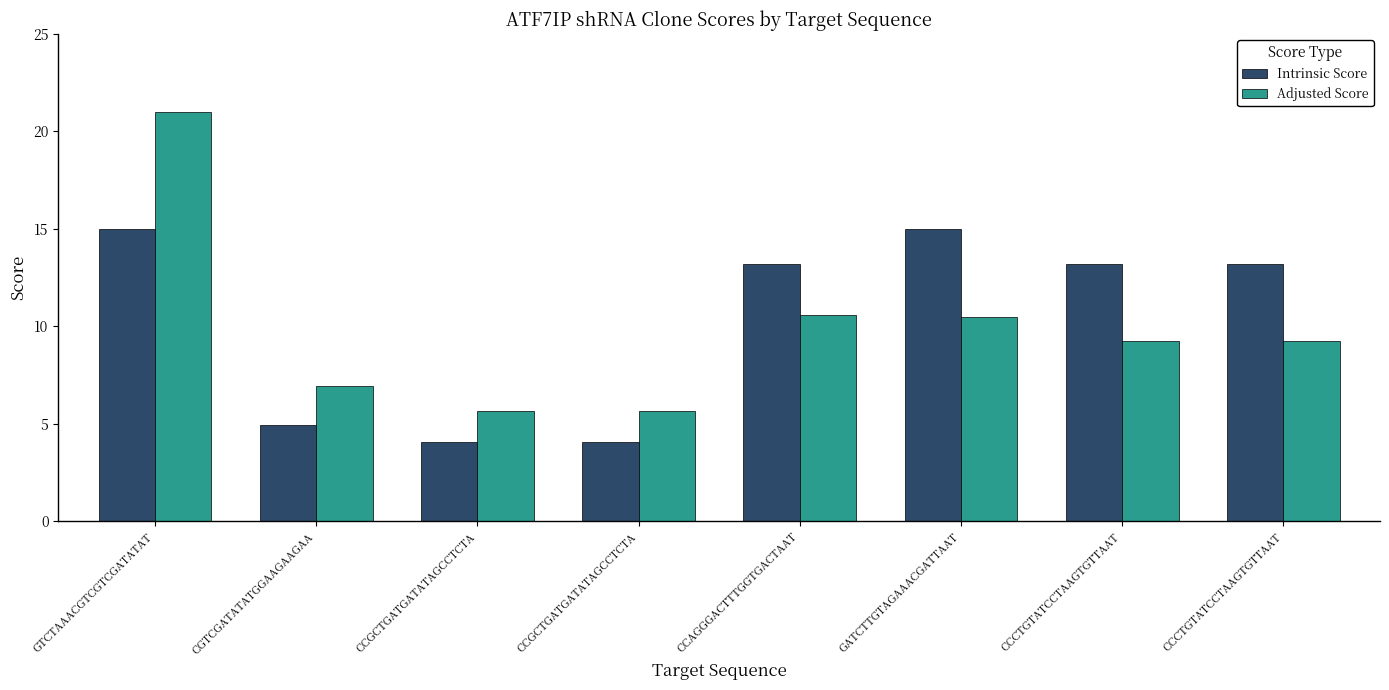

Where is Intrinsic Score nearest to the value 9?

CGTCGATATATGGAAGAAGAA